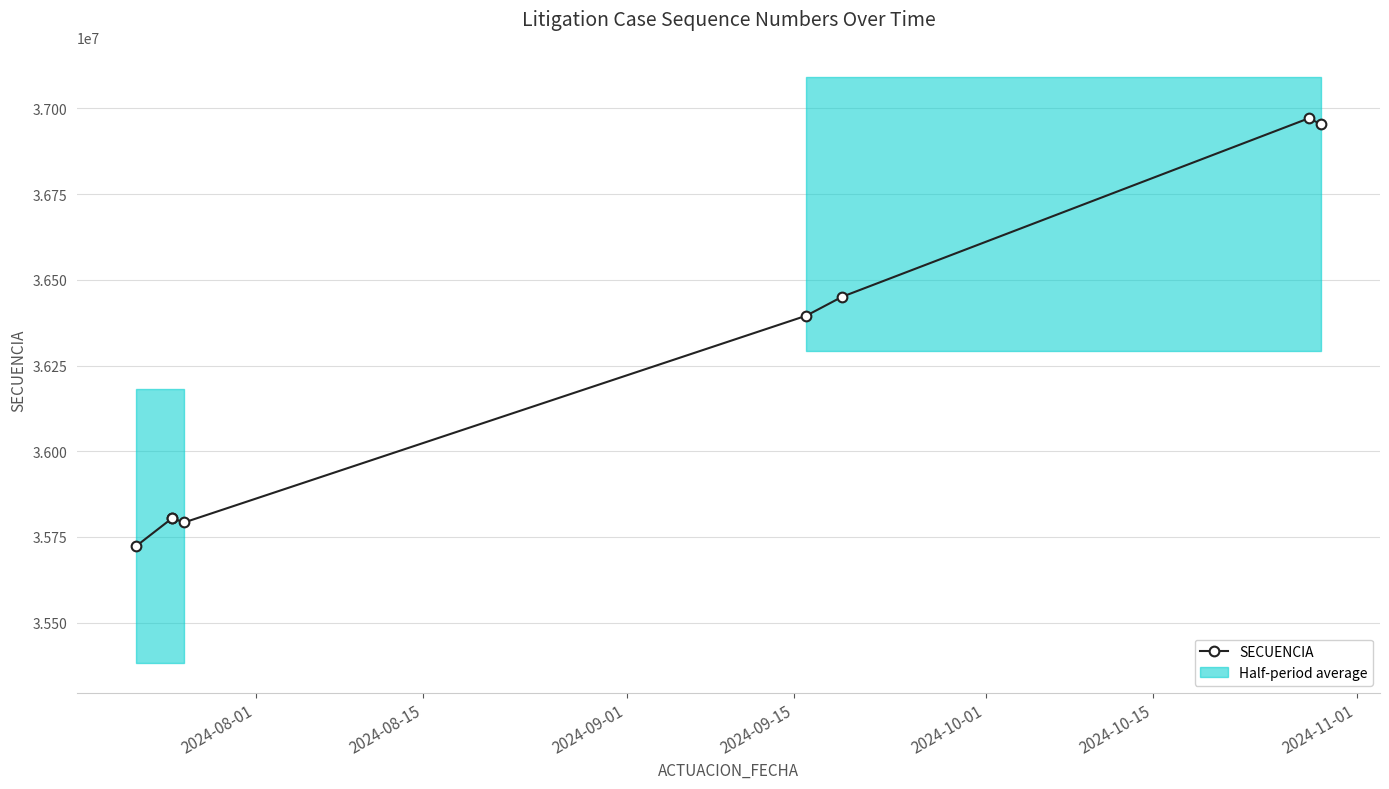

What is the change in value from 2024-08-15 to 2024-11-01?

+1166416